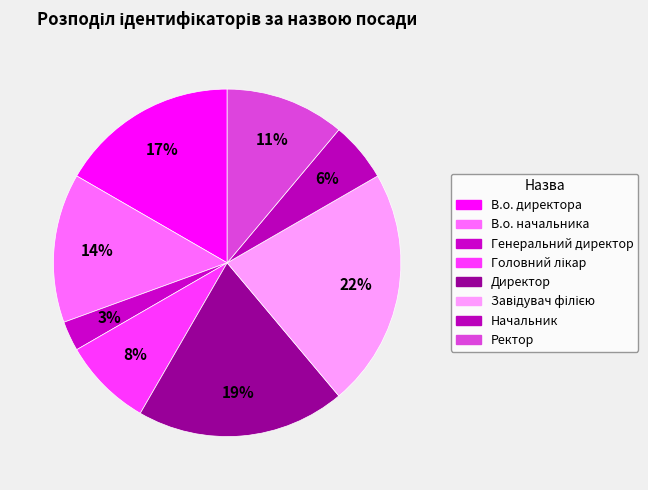

What is the smallest slice in the pie chart?

Генеральний директор